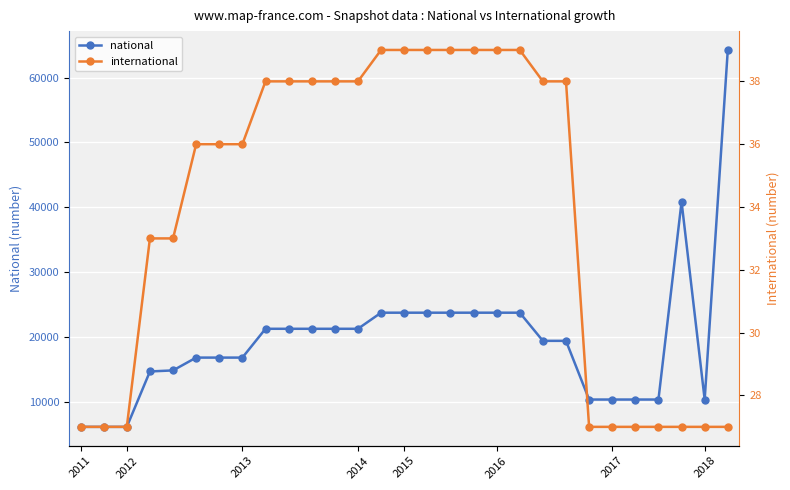

True or false: national has a value of 21235 at 9.

True